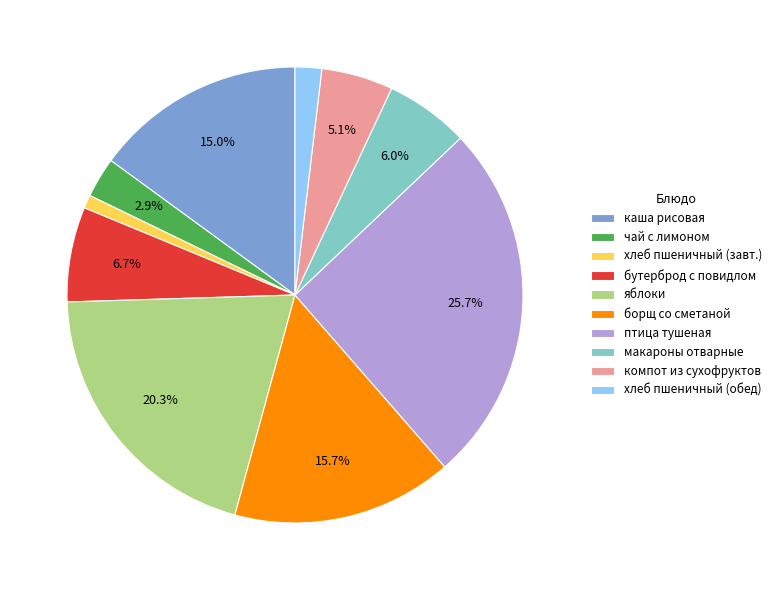

To the nearest percent, what percentage of the pie is бутерброд с повидлом?

7%